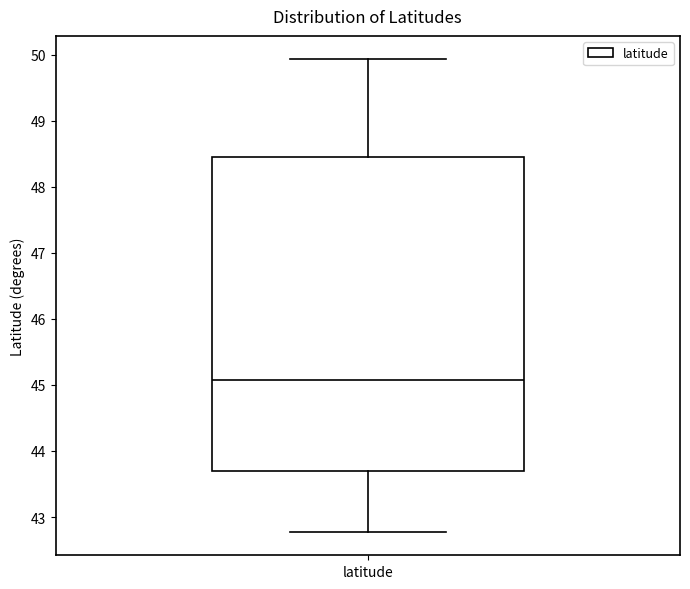

Transcribe this box plot: give where the median line is, the range the box spans, and where the two whiskers end, as read against the y-axis. The values are not printed on the chart, so give them approximately, as read against the axis.

median 45.1, box 43.7 to 48.4, whiskers 42.8 to 49.9